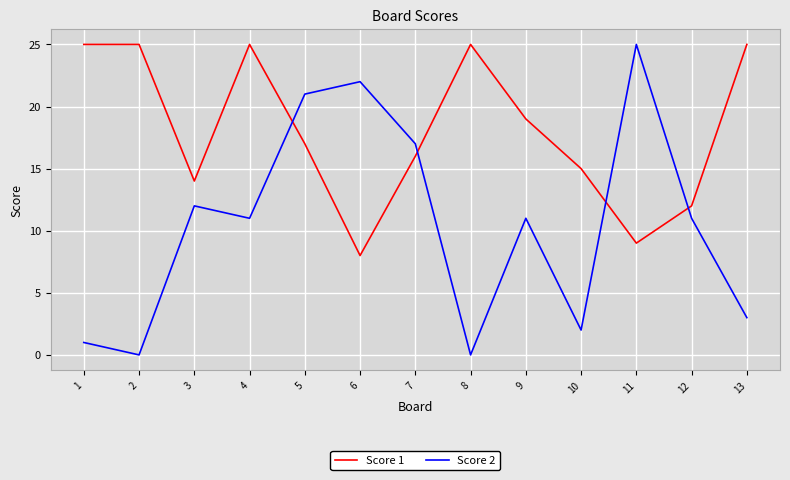

Reading left to right, extract all data points from this chart.

Score 1: 25	25	14	25	17	8	16	25	19	15	9	12	25
Score 2: 1	0	12	11	21	22	17	0	11	2	25	11	3